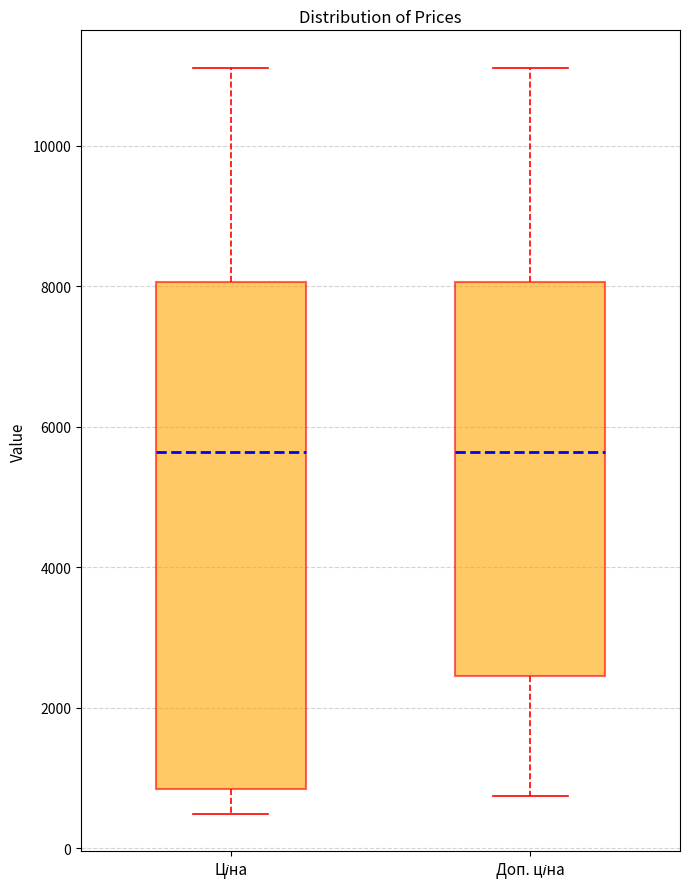

Where does the upper whisker of the box for Доп. ціна end on the y-axis? The values are not printed on the chart, so give them approximately, as read against the axis.

11200